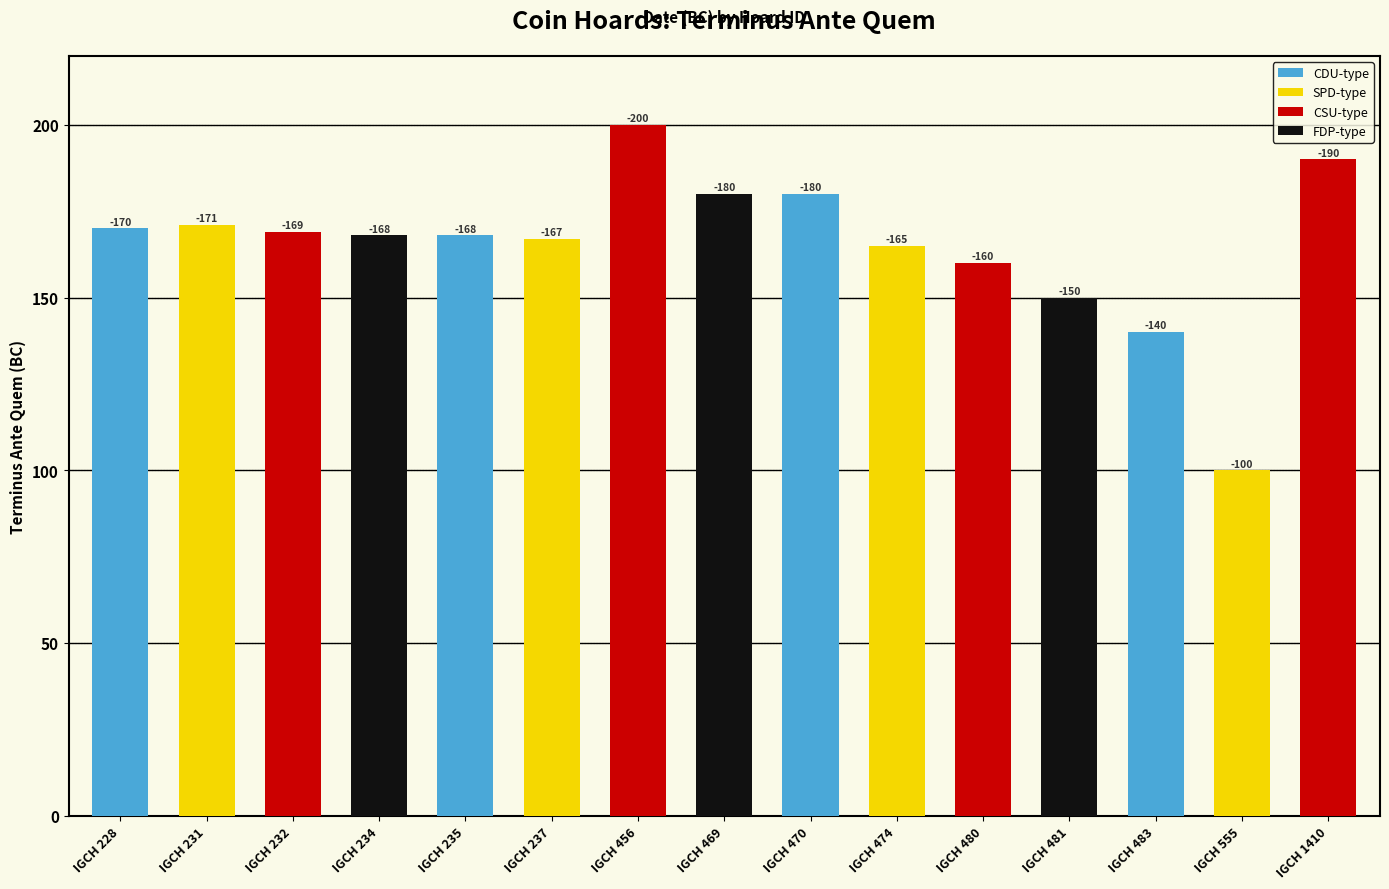

Rank the categories by value from lowest to highest.

IGCH 555, IGCH 483, IGCH 481, IGCH 480, IGCH 474, IGCH 237, IGCH 234, IGCH 235, IGCH 232, IGCH 228, IGCH 231, IGCH 469, IGCH 470, IGCH 1410, IGCH 456